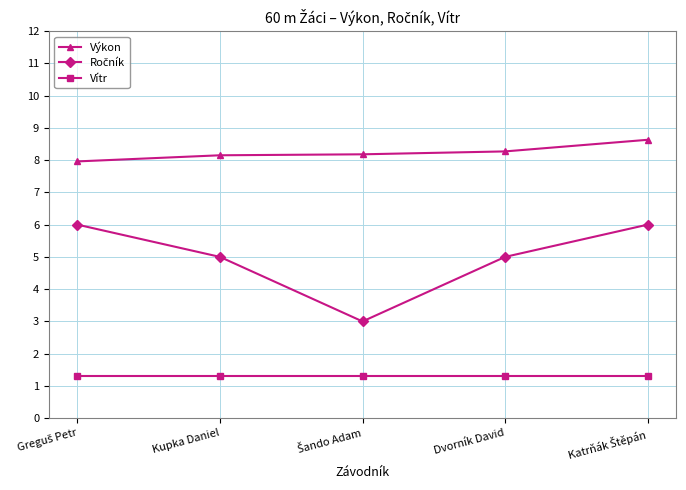

What is the smallest value displayed?

1.3